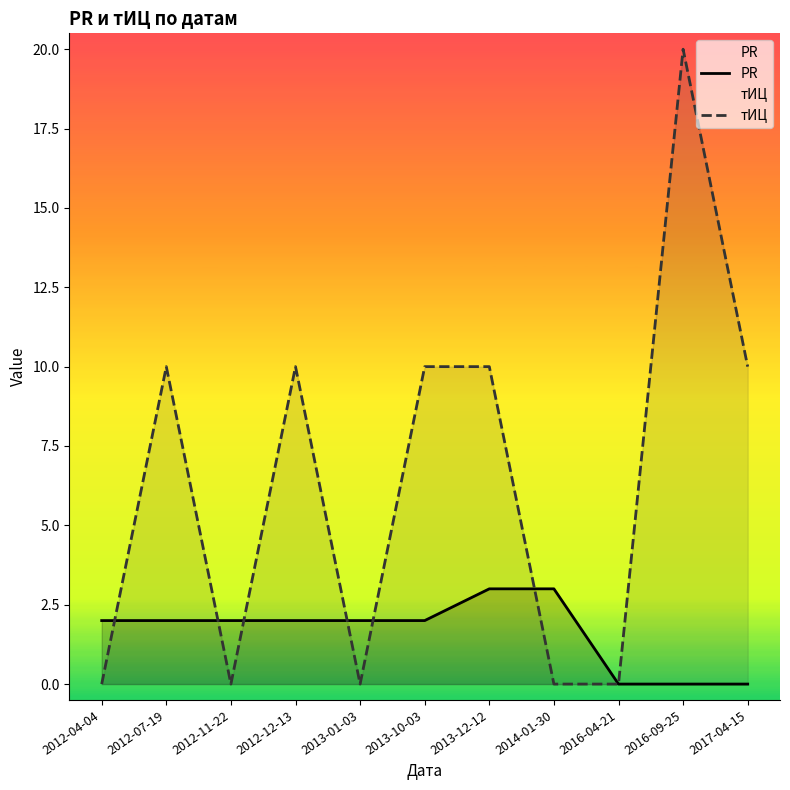

What is the value of the PR point at the 2nd from the left?

2